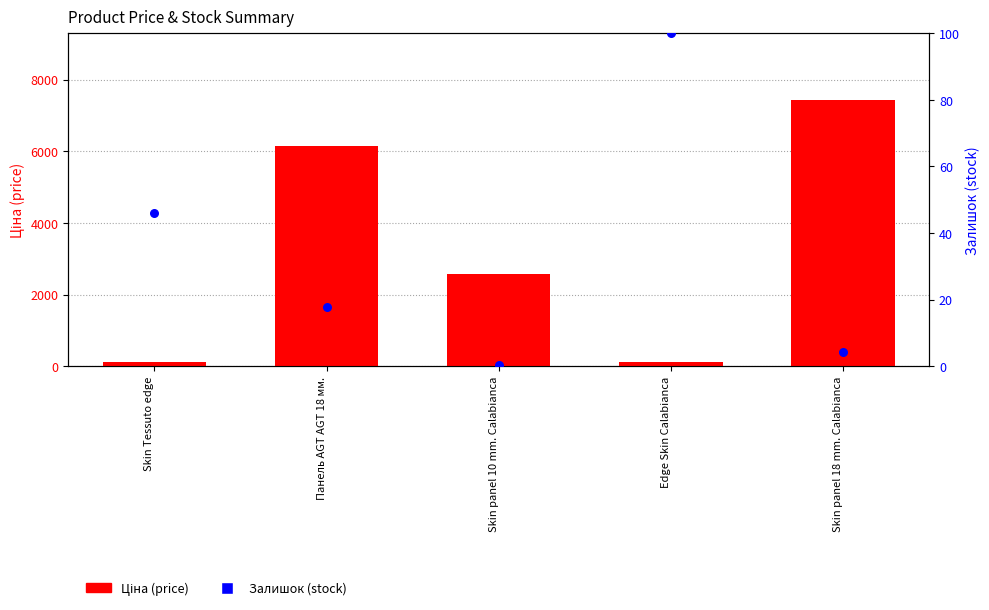

Which series has the largest total across all categories?

Ціна (price)